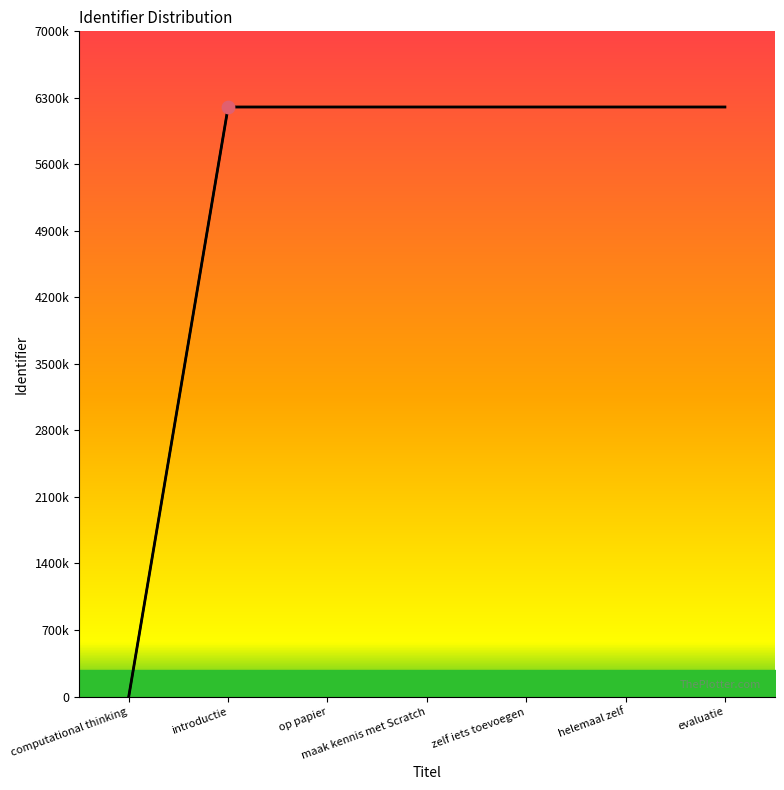

What is the ratio of the value at zelf iets toevoegen to the value at maak kennis met Scratch?

1.0